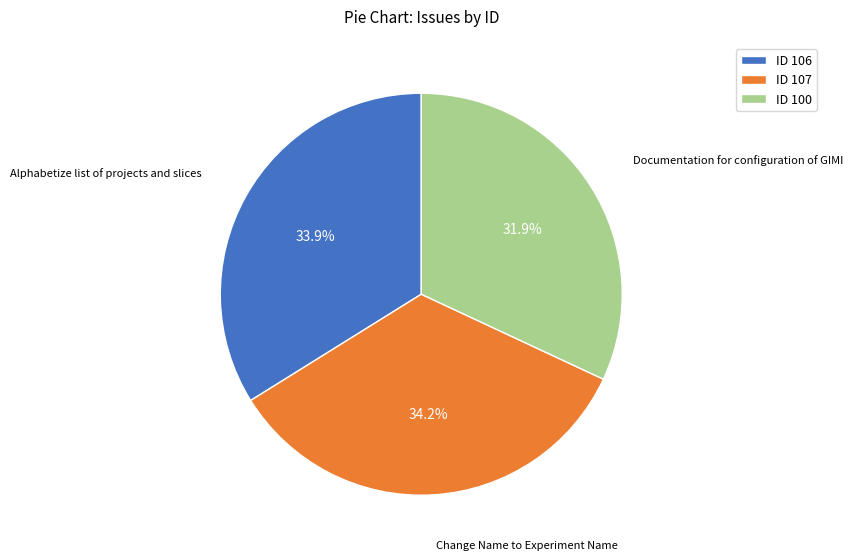

Does ID 106 represent more than half of the total?

No